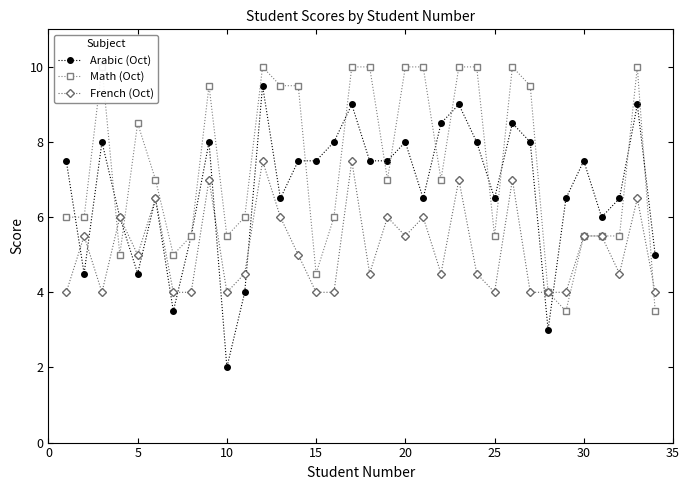

What is the sum of all French (Oct) values?

175.5